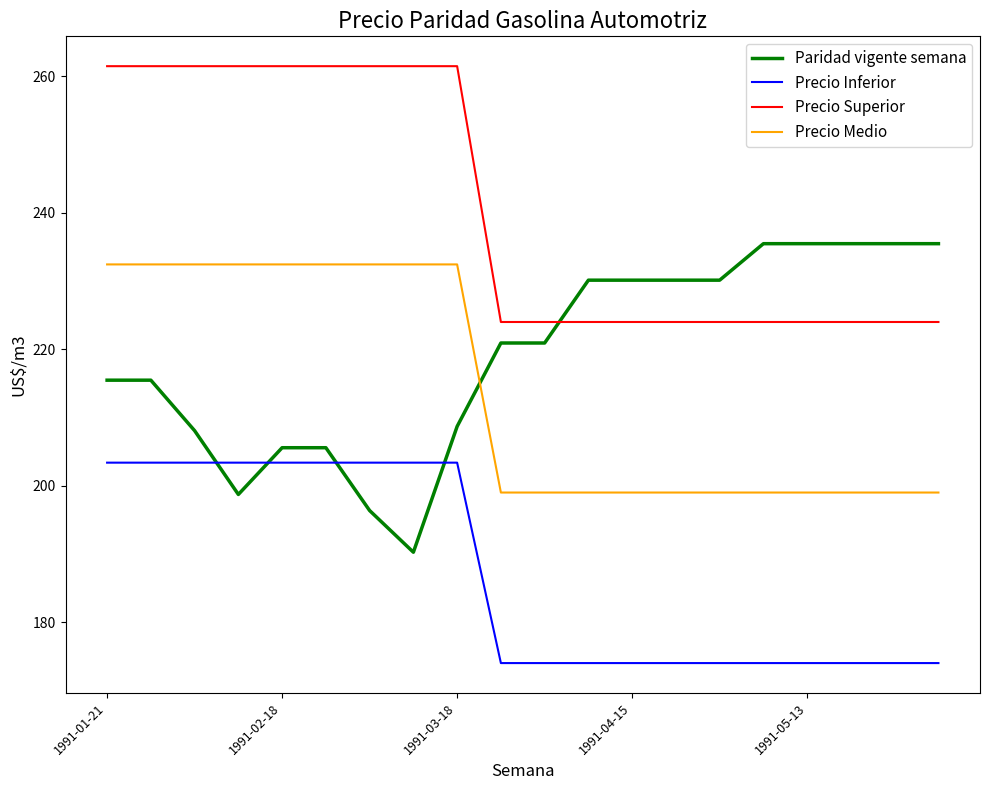

What is the lowest value of the Precio Superior series?

224.0